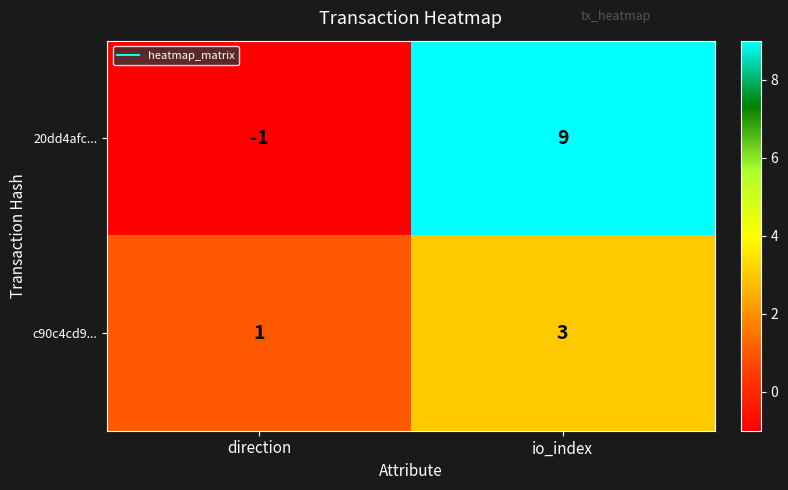

Where is c90c4cd9... nearest to the value 2?

direction